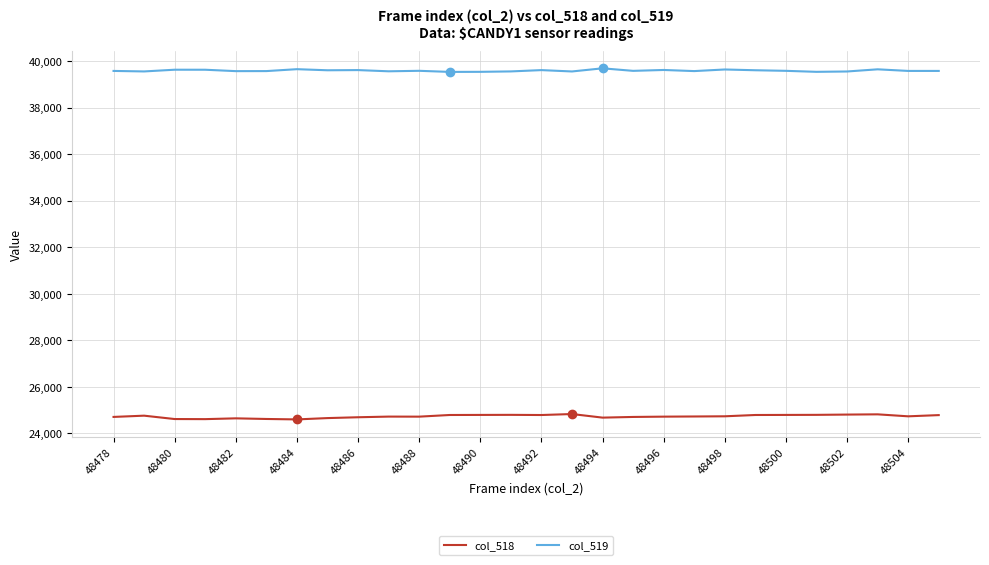

What is the minimum value for col_518?

24599